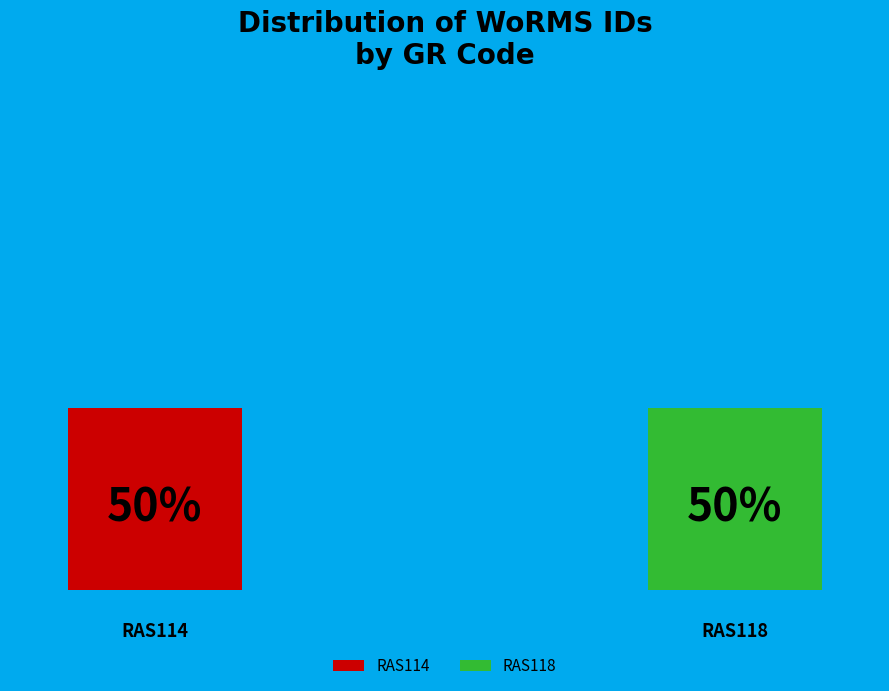

The RAS118 slice represents 50% of the pie. True or false?

True